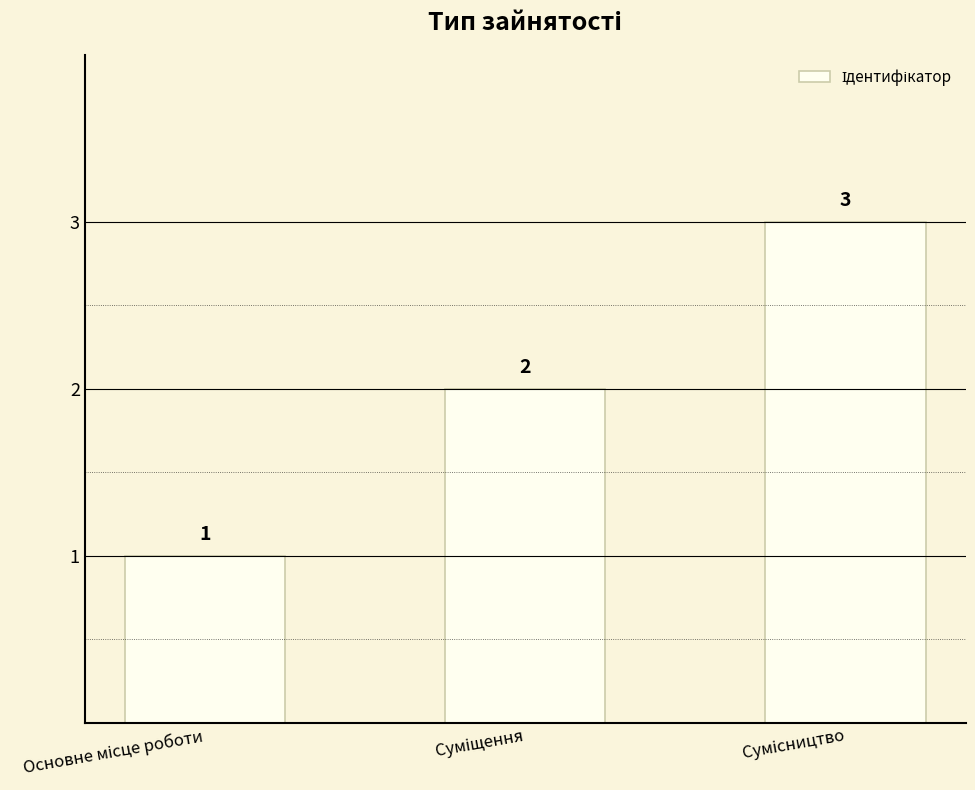

What is the greatest value displayed?

3